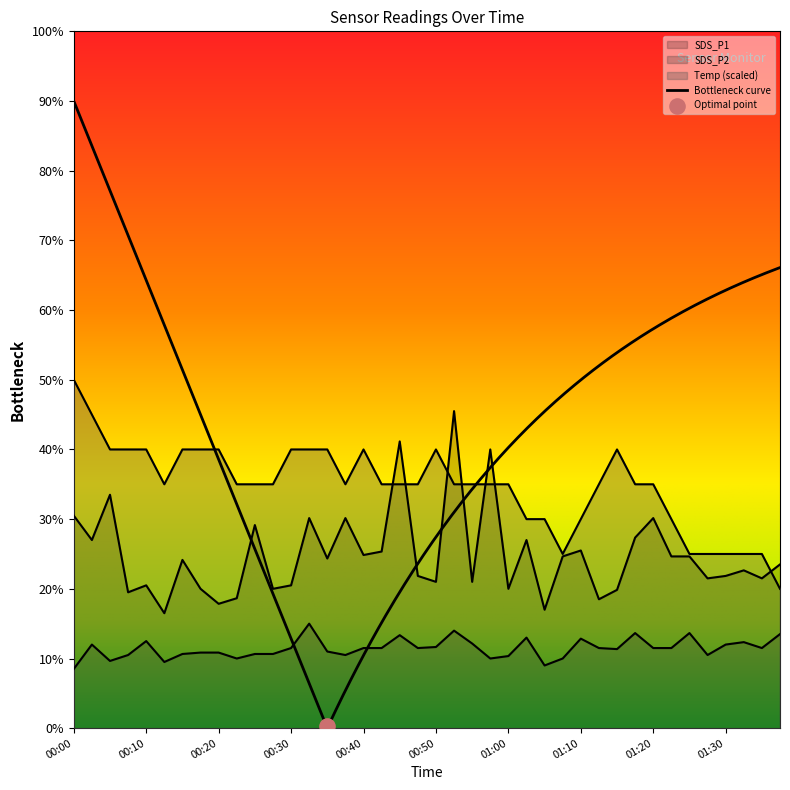

Is the value of SDS_P1 at 00:47 greater than the value of SDS_P2 at 01:20?

Yes